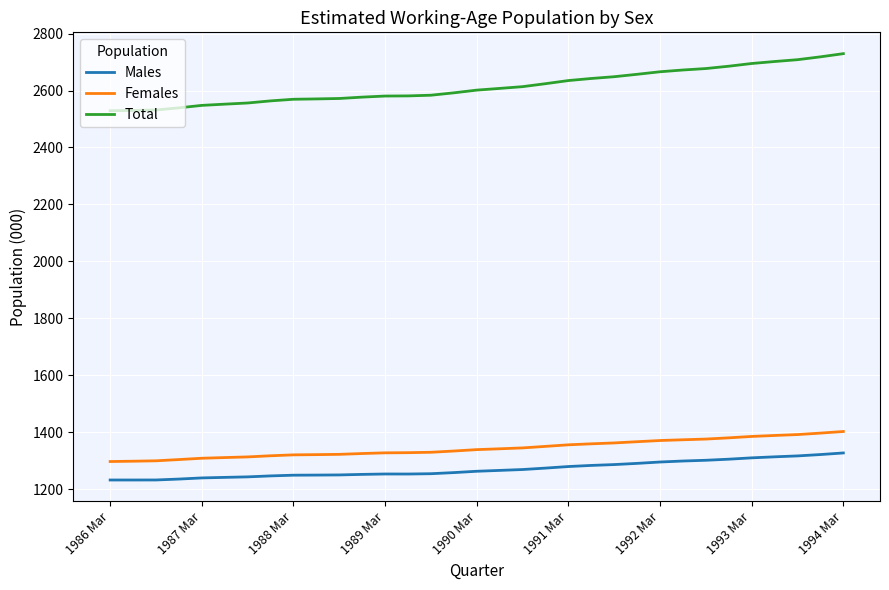

Which series has the widest spread of values?

Total